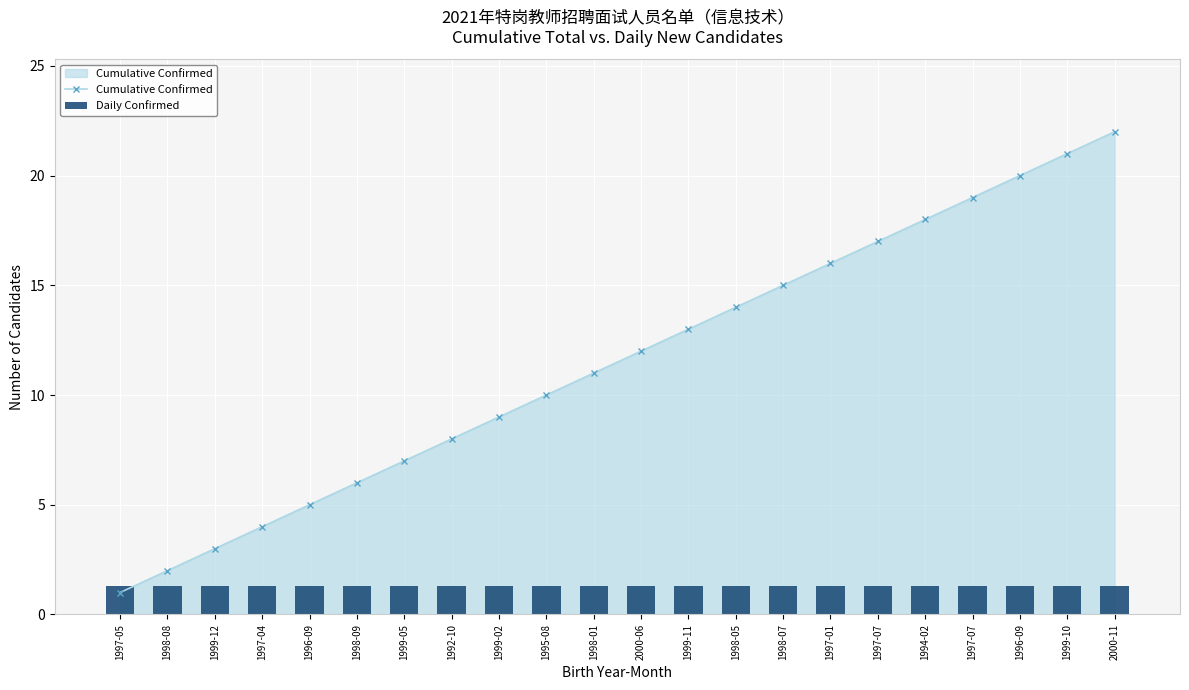

What is the difference between the highest and lowest values at 1997-01?

14.7